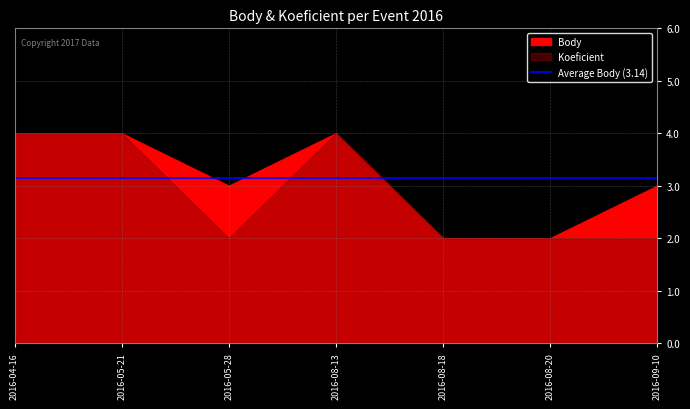

What is the total value across all series at 2016-05-28?

5